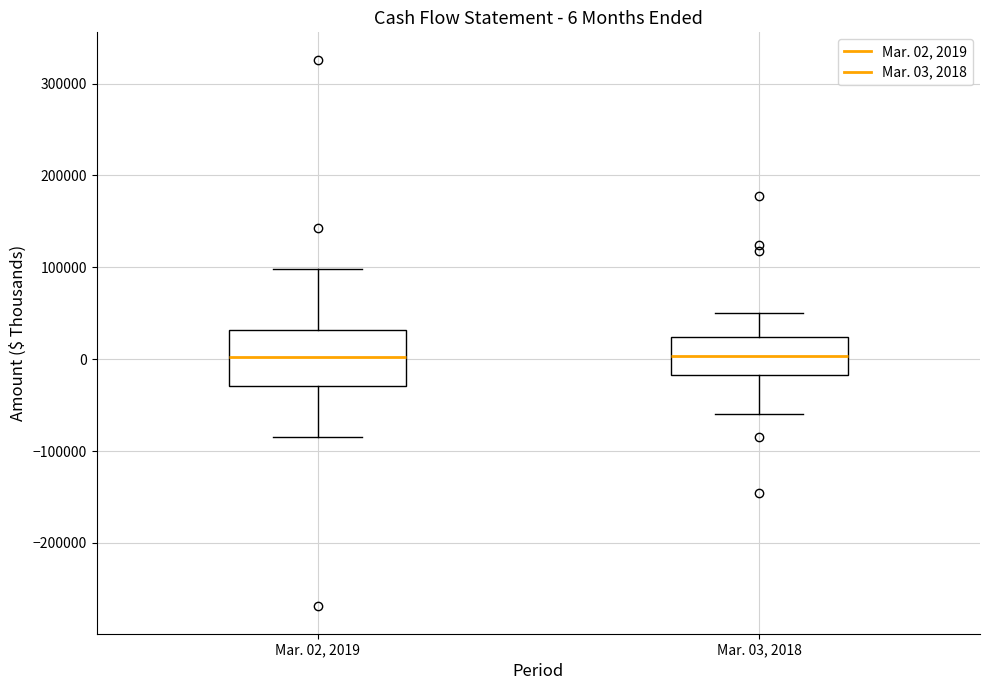

Comparing the boxes themselves (not the whiskers), which one is the tallest?

Mar. 02, 2019